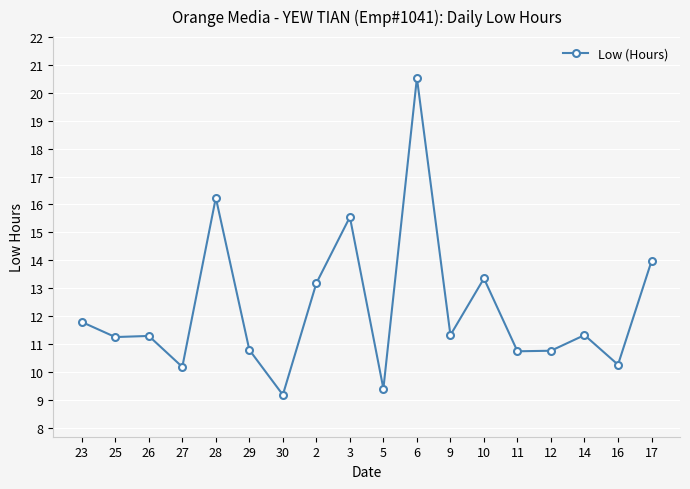

Is it true that the value at 12 is 10.8?

True